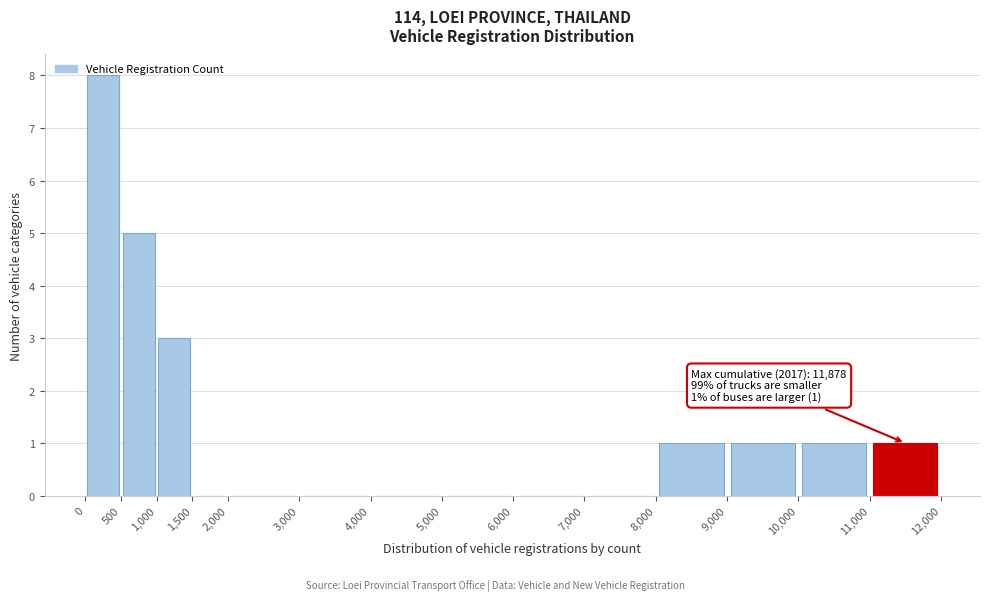

Which range on the x-axis has the tallest bar?

0 to 500